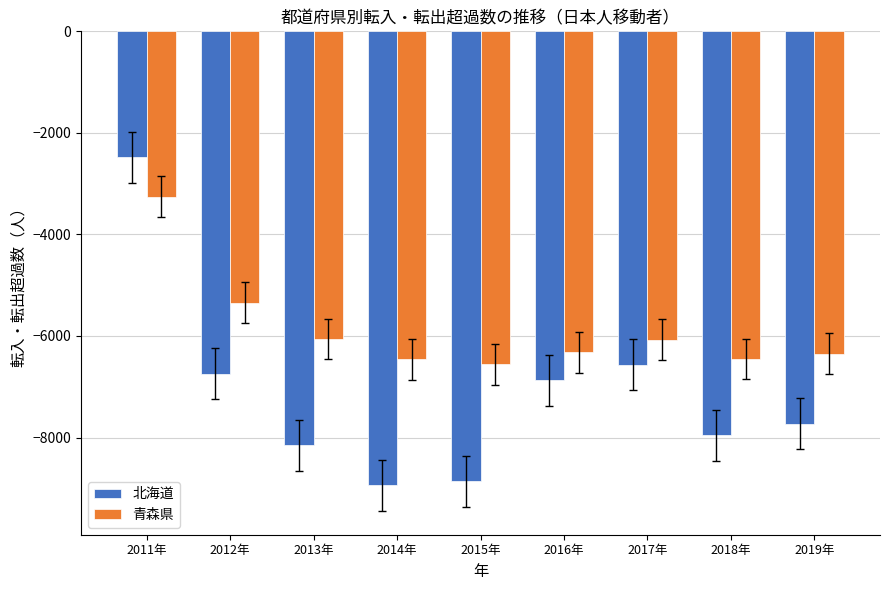

What is the total value across all series at 2011年?

-5738